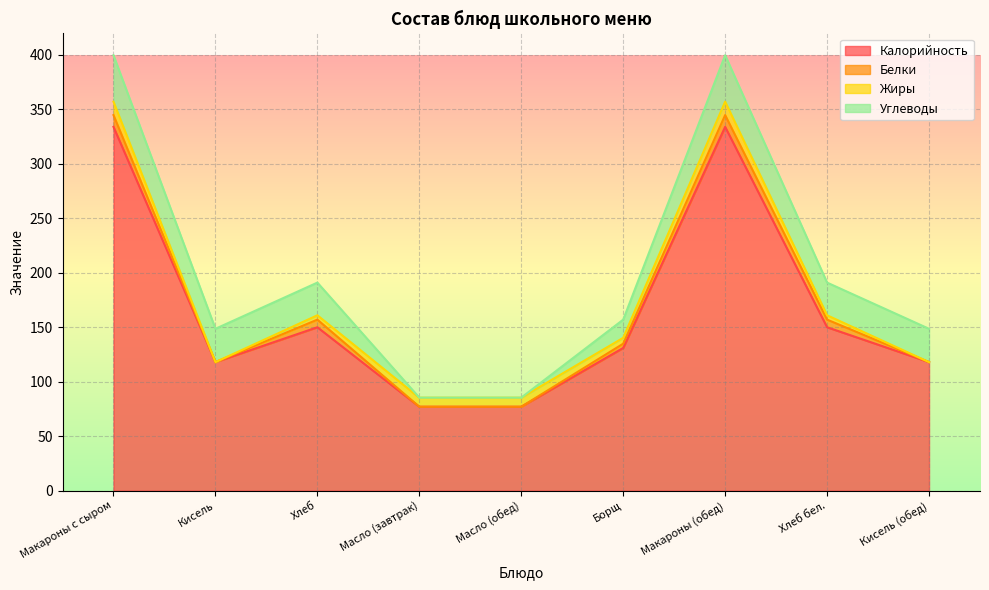

How many lines are shown in the chart?

4